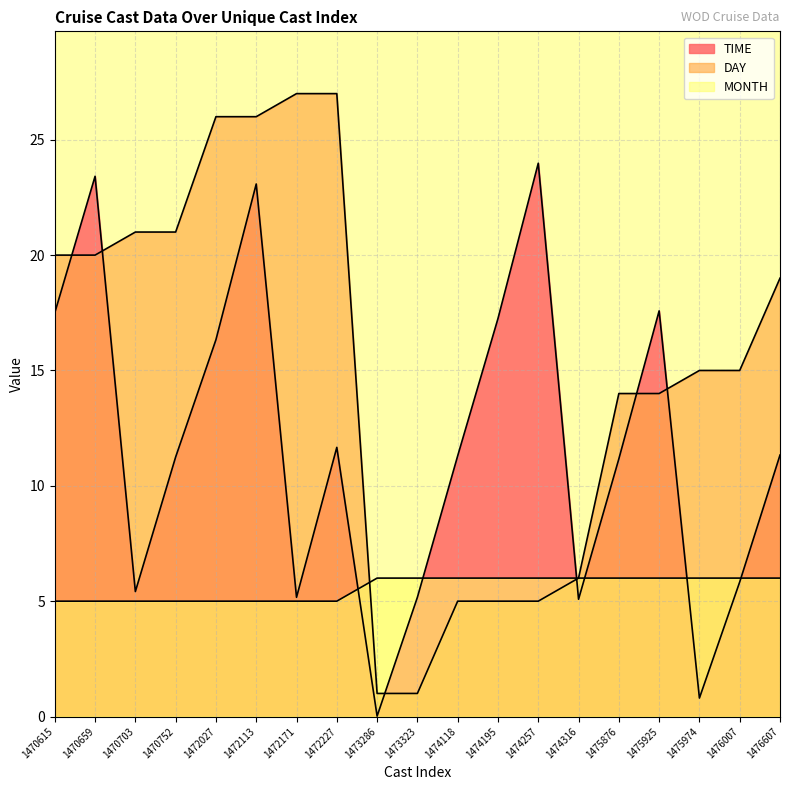

List the series in order of their overall mean, highest first.

DAY, TIME, MONTH